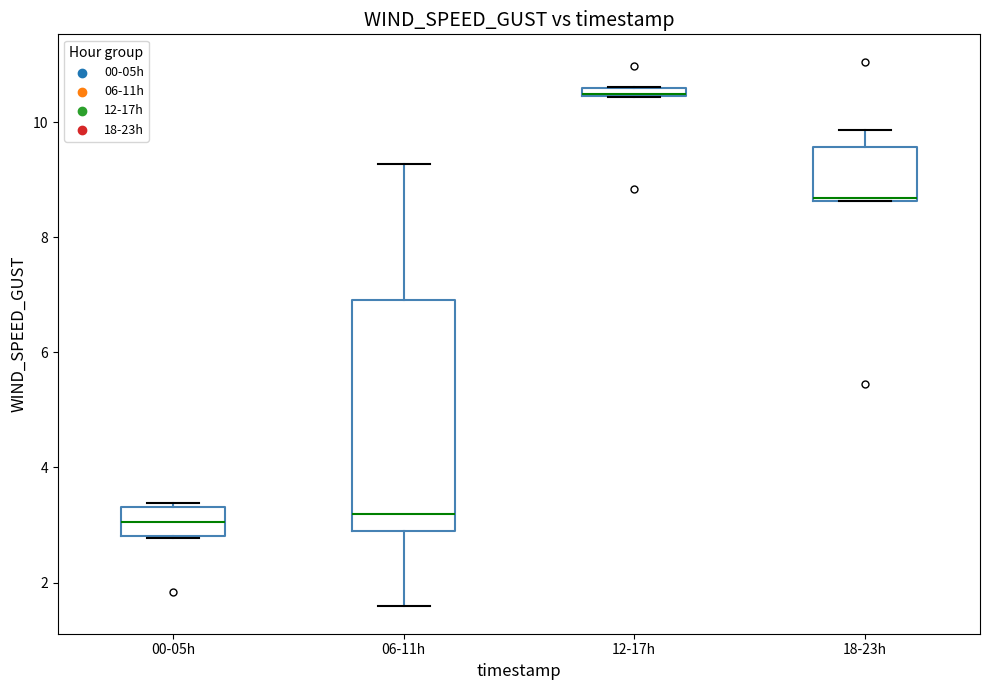

Which box is the tallest, from its lower edge to its upper edge?

06-11h